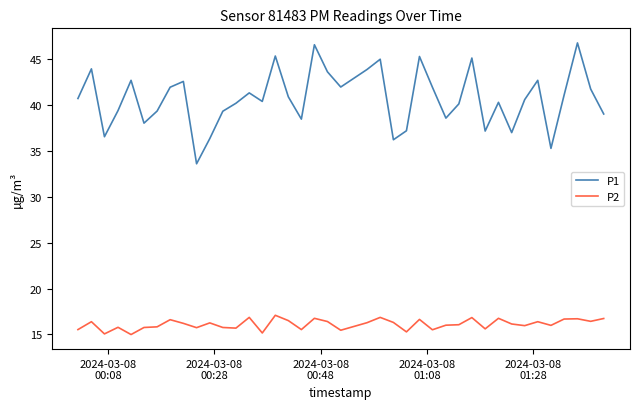

What is the greatest value displayed?

46.8